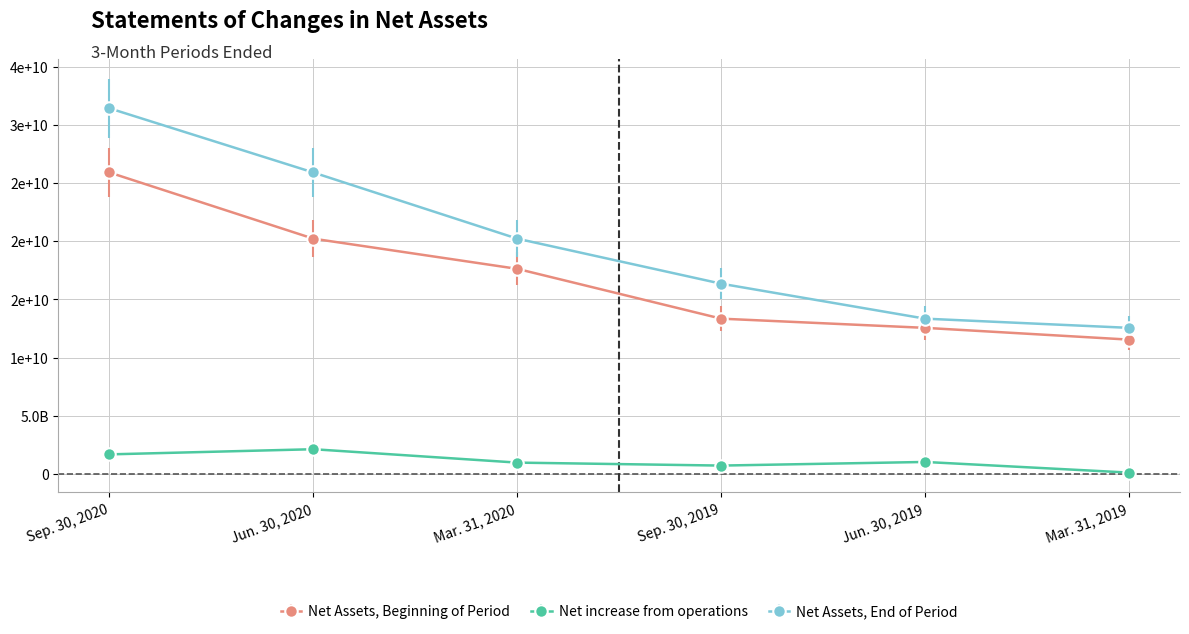

What are all the series names shown in the legend?

Net Assets, Beginning of Period, Net increase from operations, Net Assets, End of Period